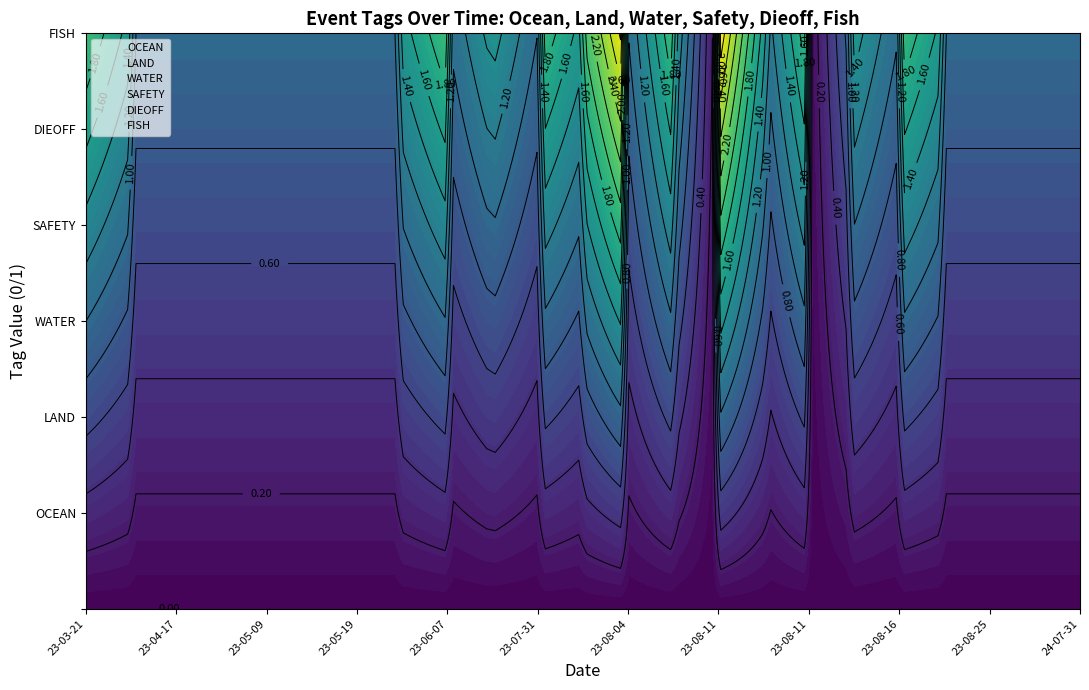

True or false: WATER and DIEOFF cross at least once.

False